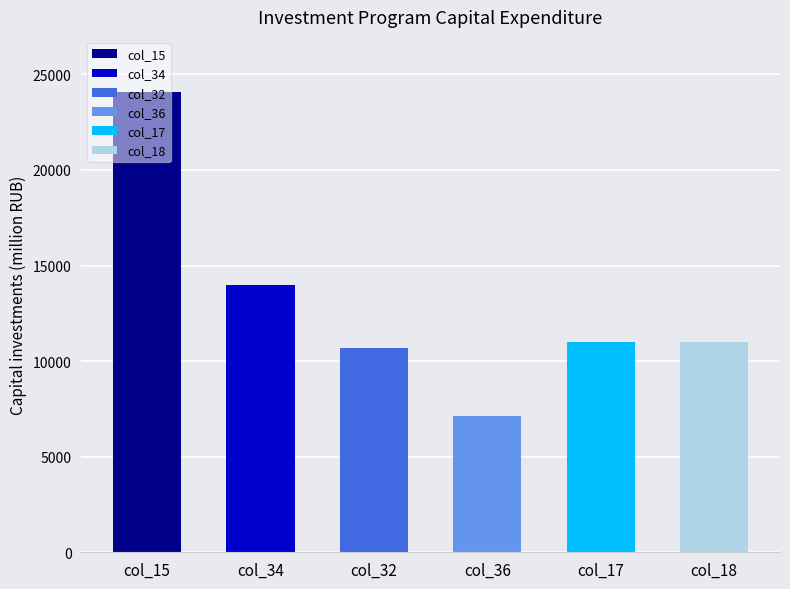

Reading left to right, extract all data points from this chart.

col_15=24070.9	col_34=13990.6	col_32=10703.9	col_36=7149.8	col_17=11009.0	col_18=11009.0